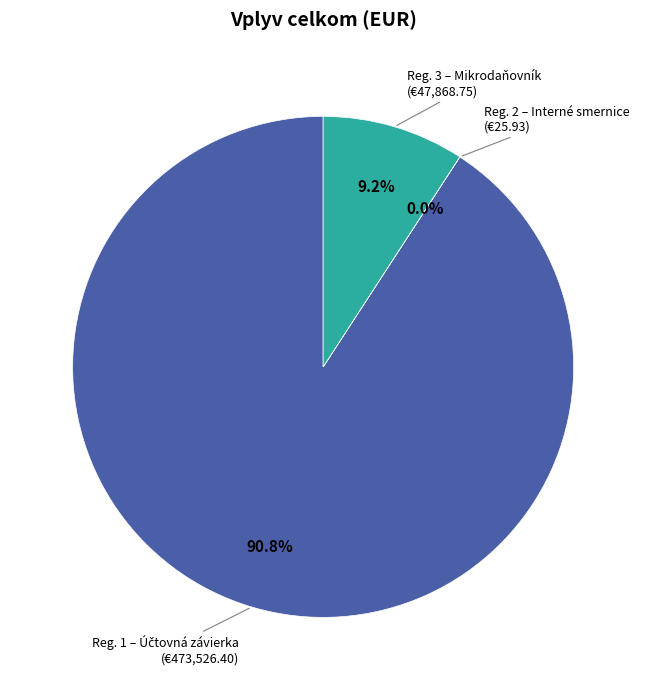

What percentage is NOT represented by Reg. 3 – Mikrodaňovník?

90.8%